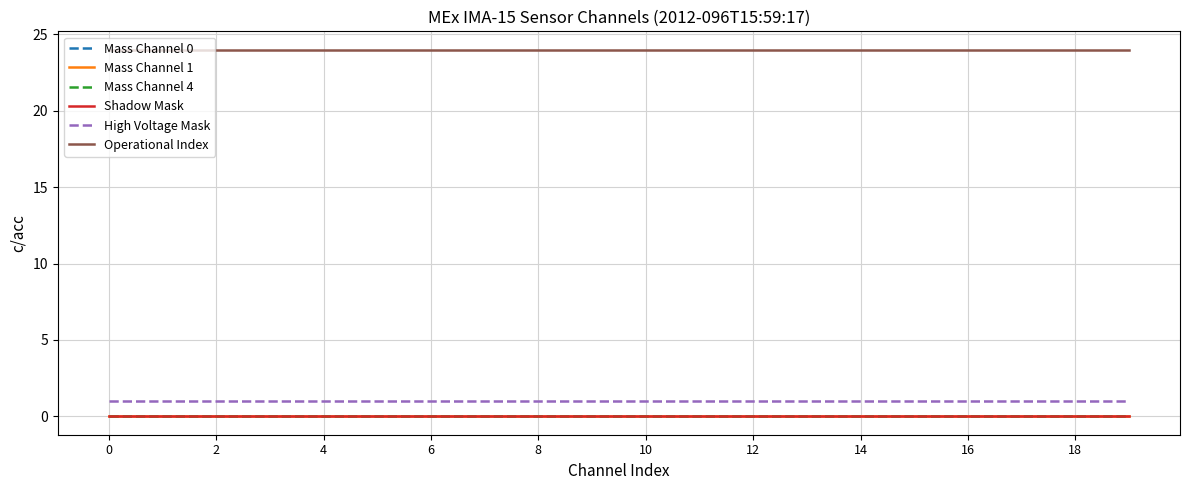

Does the chart display data point markers on the line(s)?

No